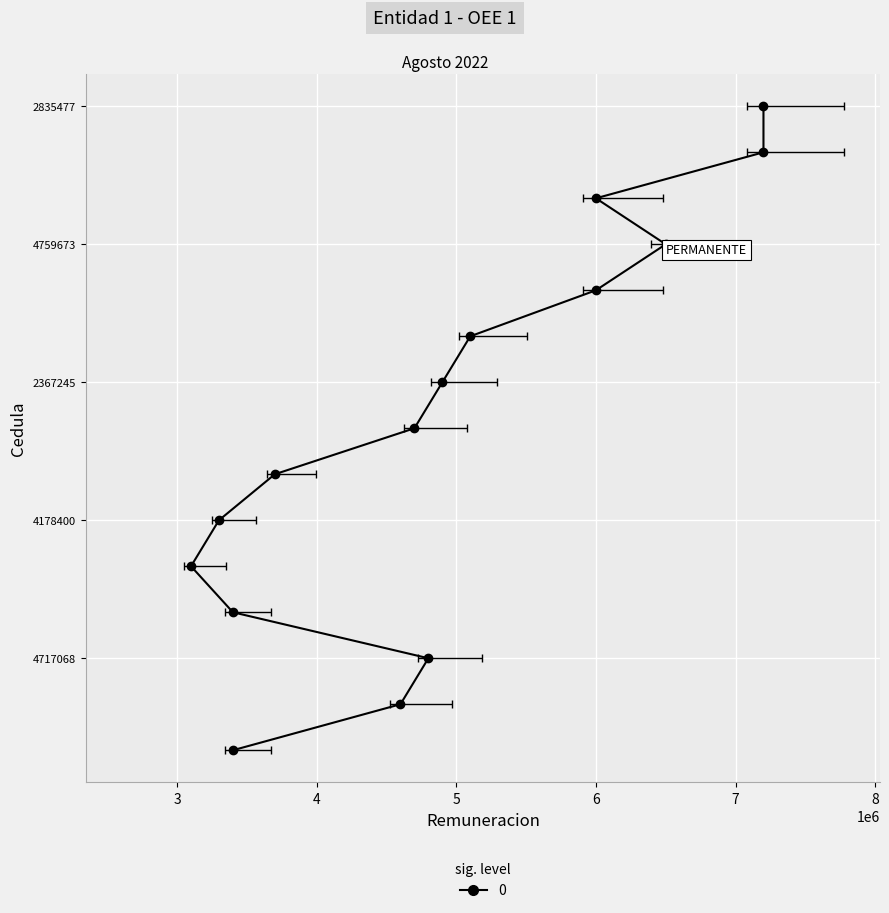

True or false: REMUNERACION TOTAL and DEVENGADO intersect in this chart.

False